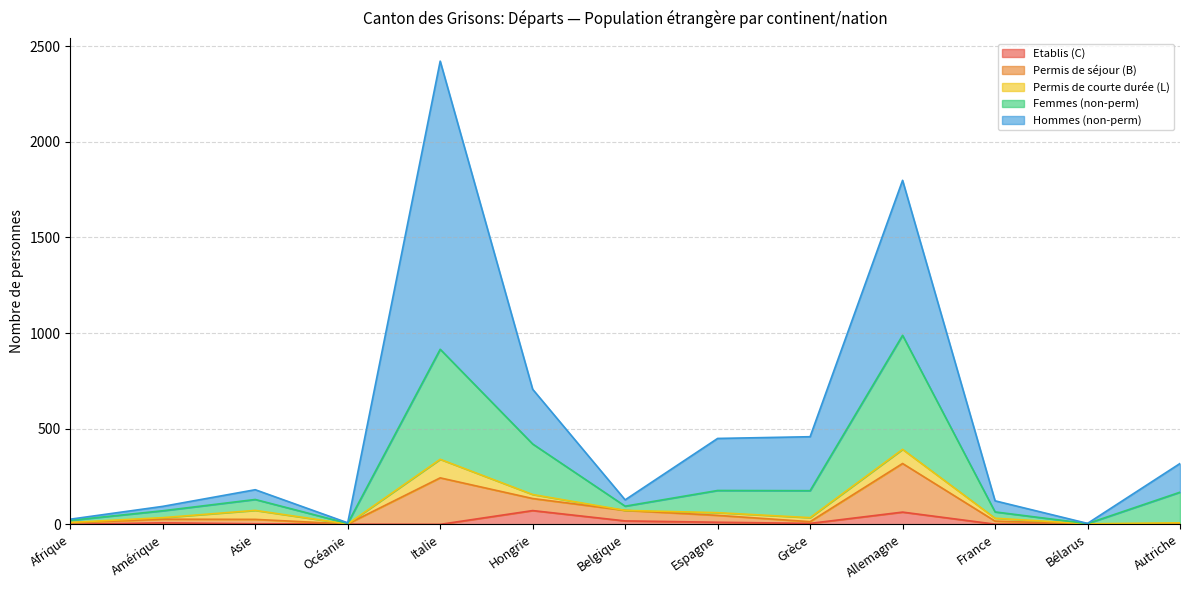

What is the maximum value for Etablis (C)?

72